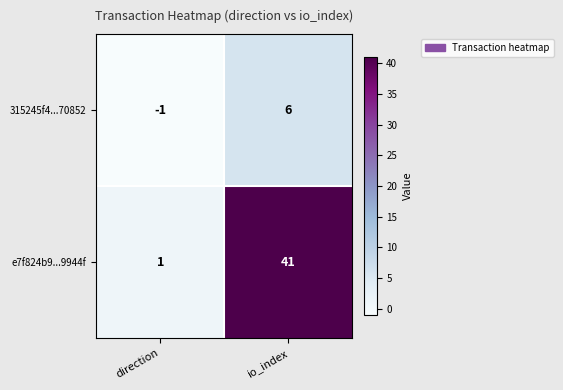

Is it true that e7f824b9...9944f equals 23 at io_index?

False